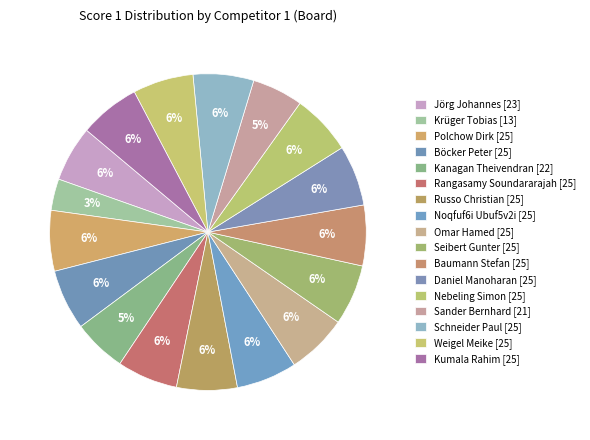

Count the number of slices in the pie.

17